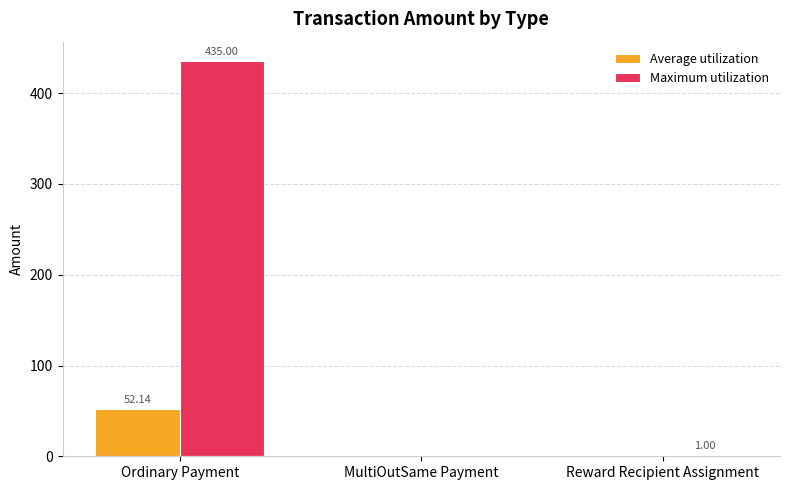

How many values in the Average utilization series exceed 0?

2